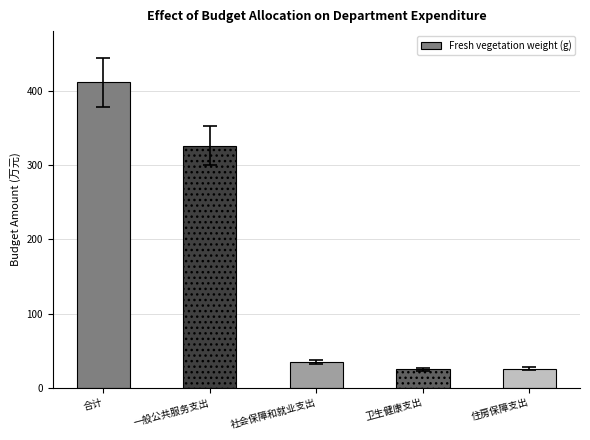

How many data points are less than 34?

2